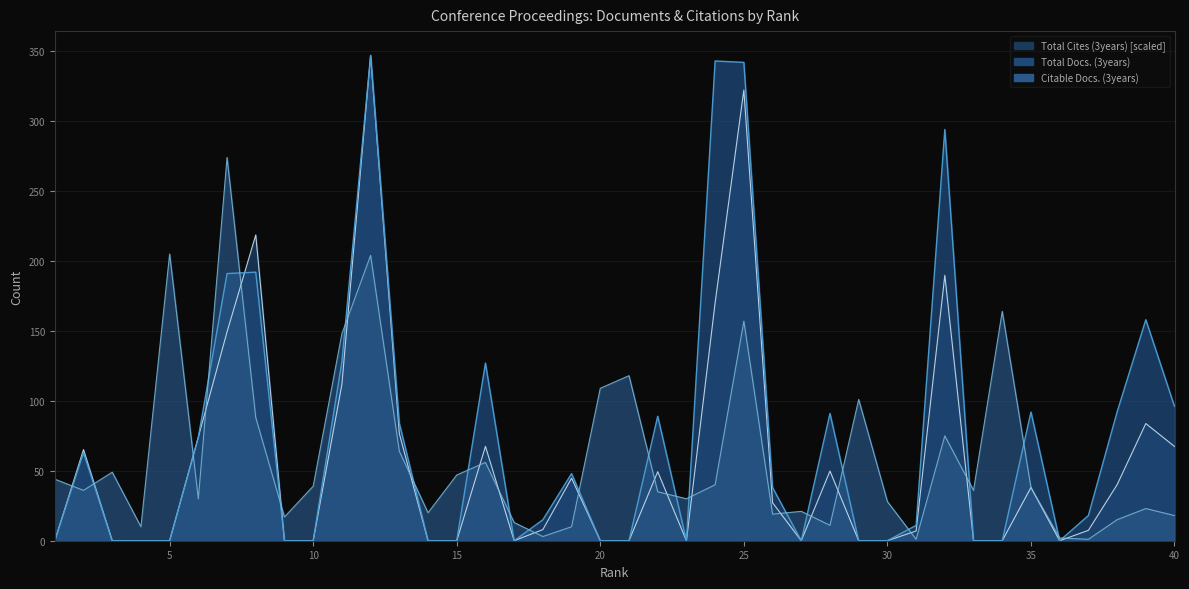

True or false: Total Cites (3years) has more than 0 interior local peaks.

True